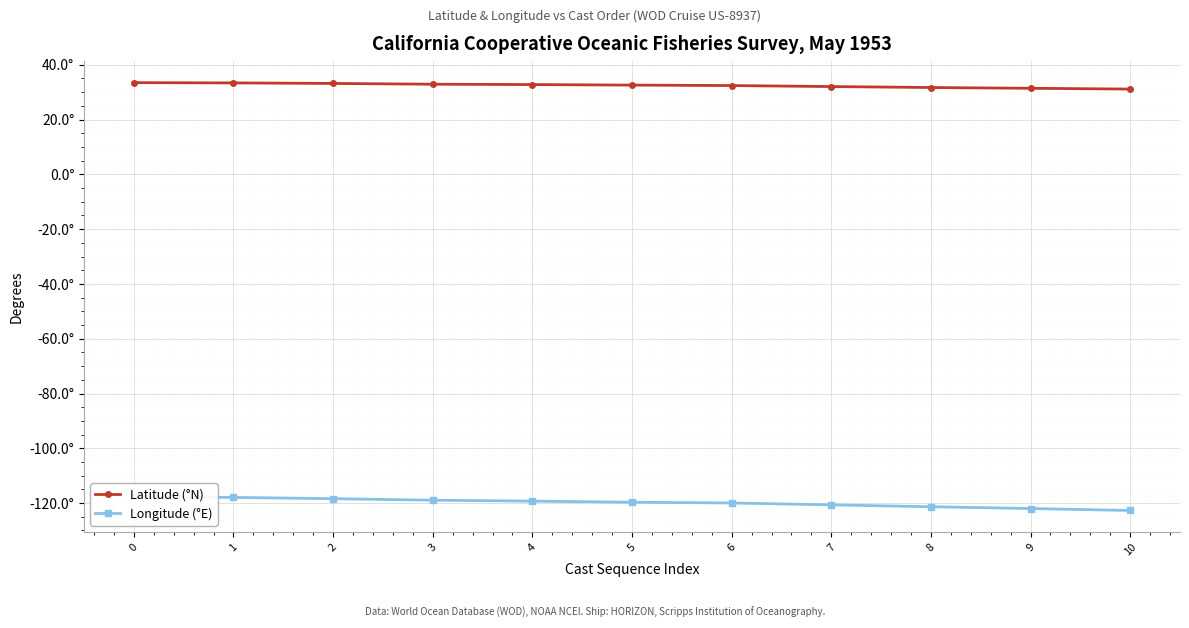

What is the spread (max minus min) of values at 5?

152.3